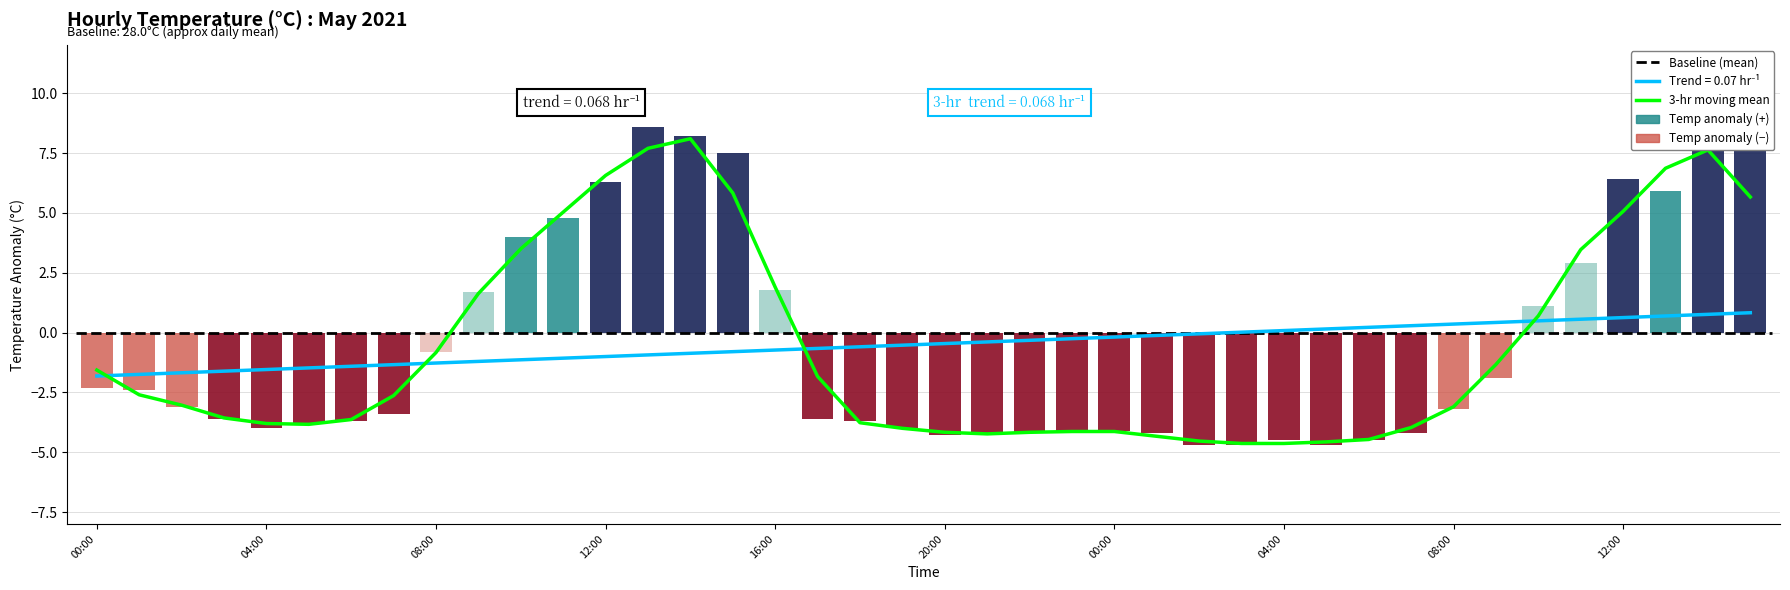

Is it true that the value at 16:00 is 1.9?

True